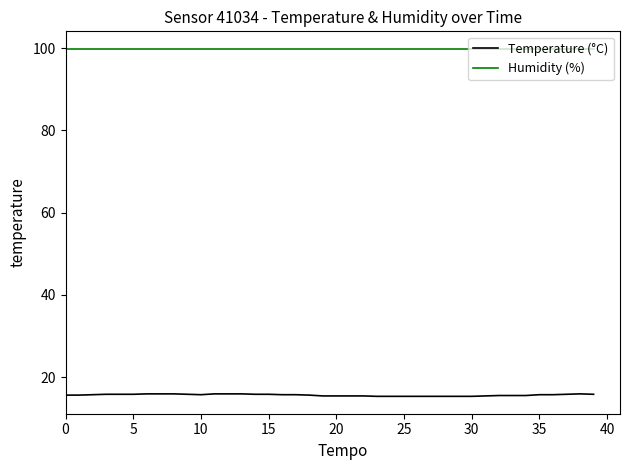

Count the number of data series in this chart.

2